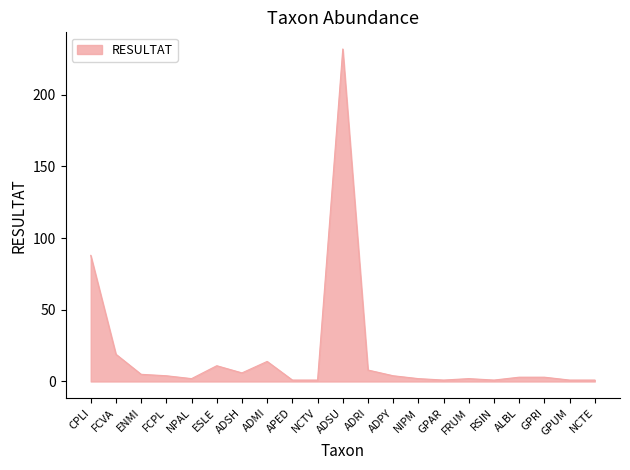

Is it true that the value at ESLE is 11?

True